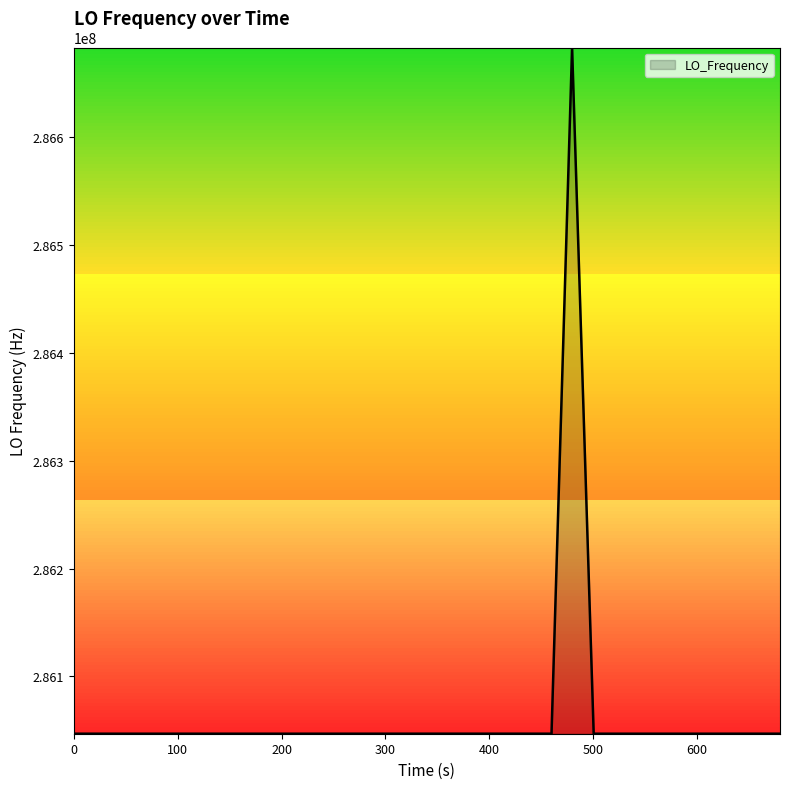

How many values are below 286047001?

20